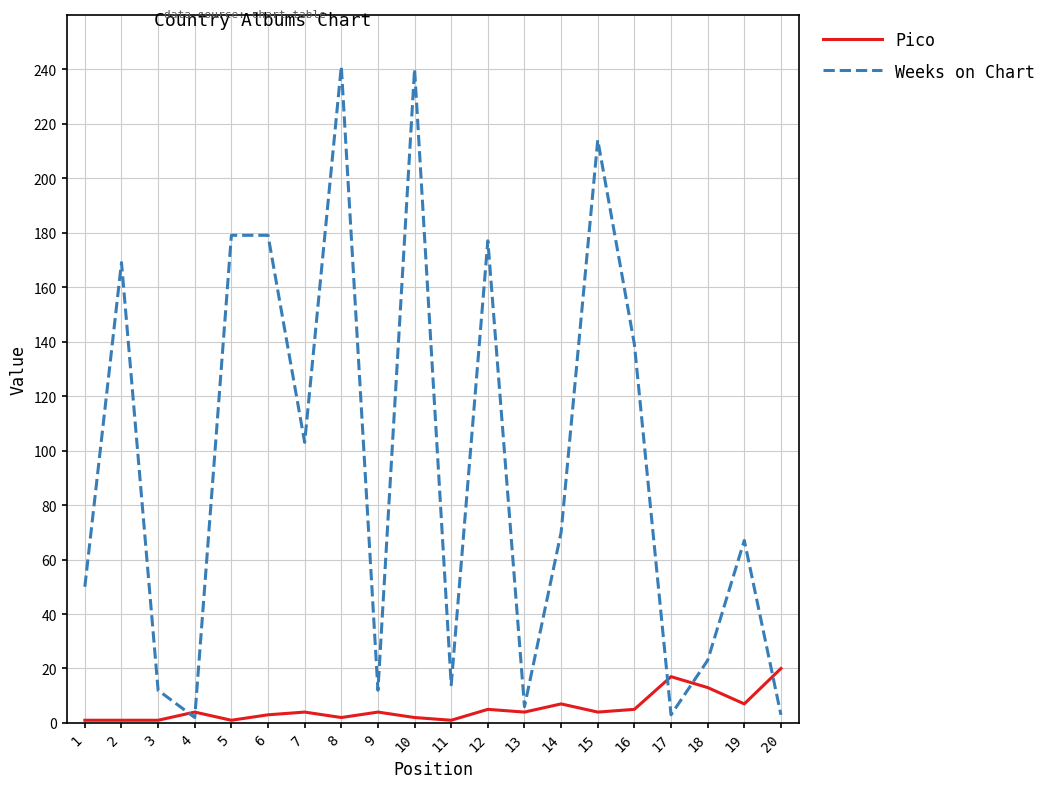

At 2, list the series in order from smallest to largest.

Pico, Weeks on Chart